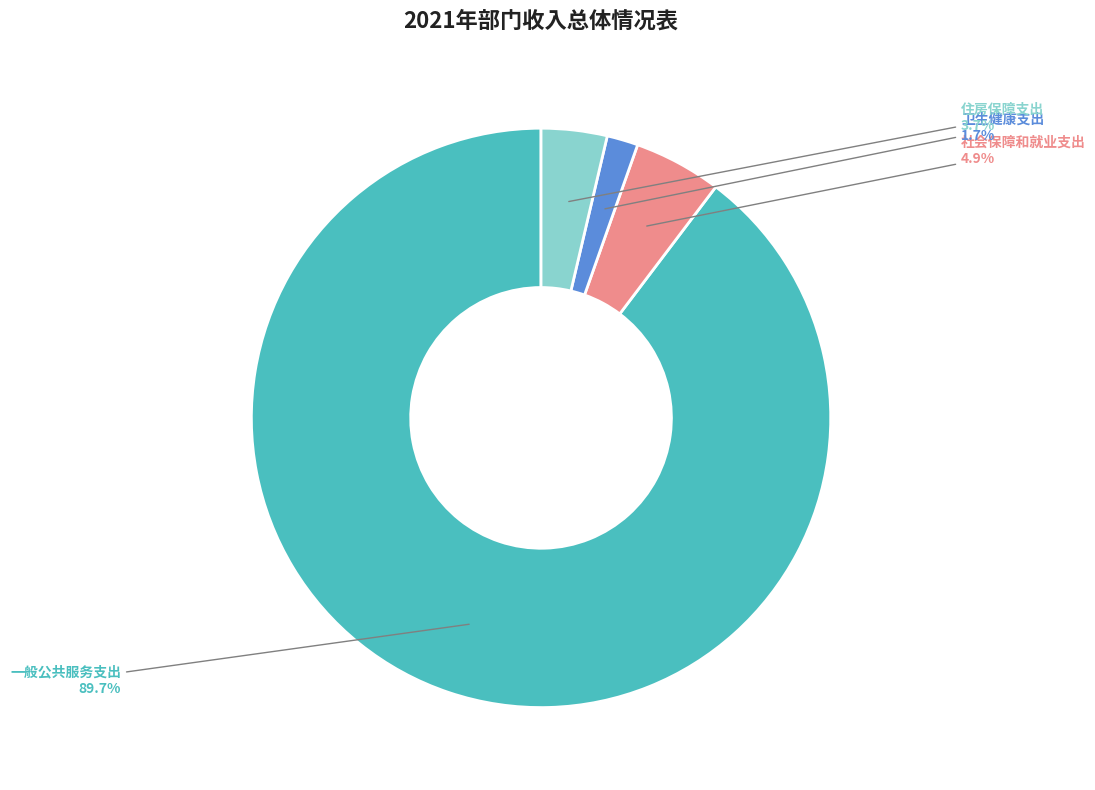

How many slices are in this pie chart?

4